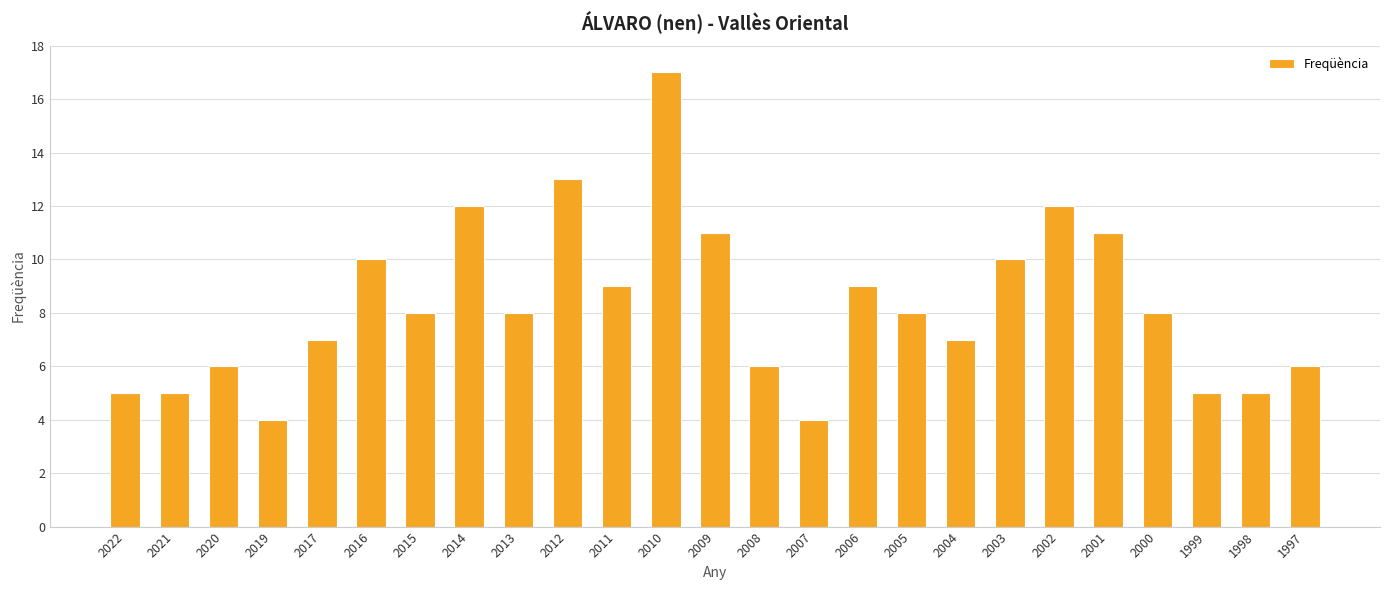

Is it true that the value at 2013 is 8?

True